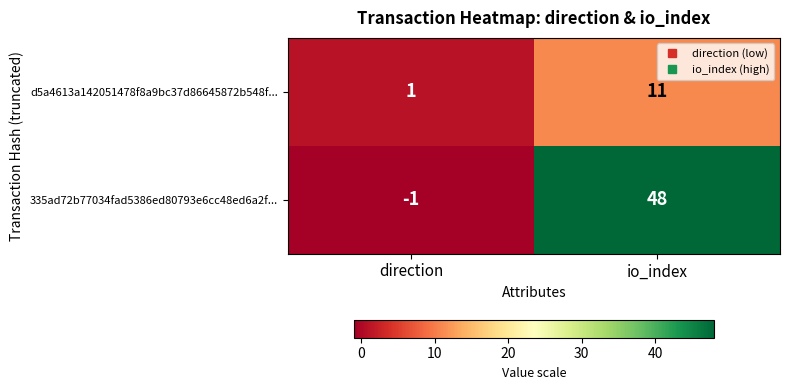

At which category is the sum across all series the highest?

io_index